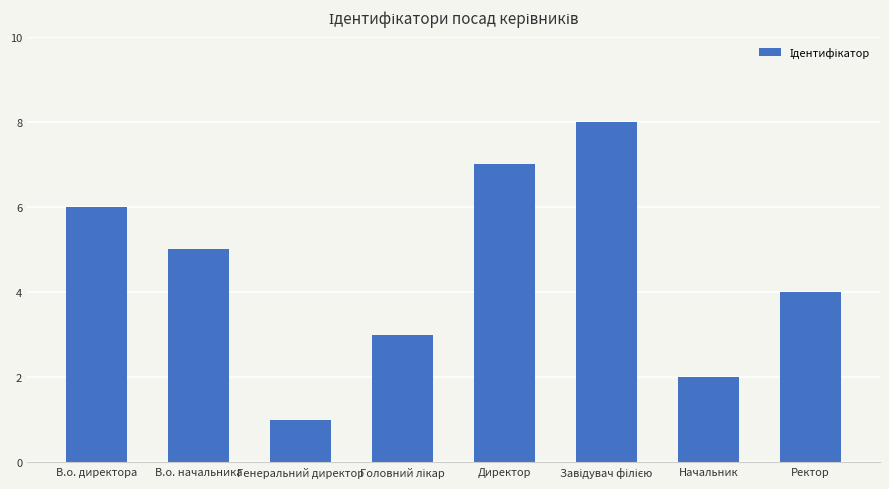

What is the sum of the values at Начальник and Генеральний директор?

3